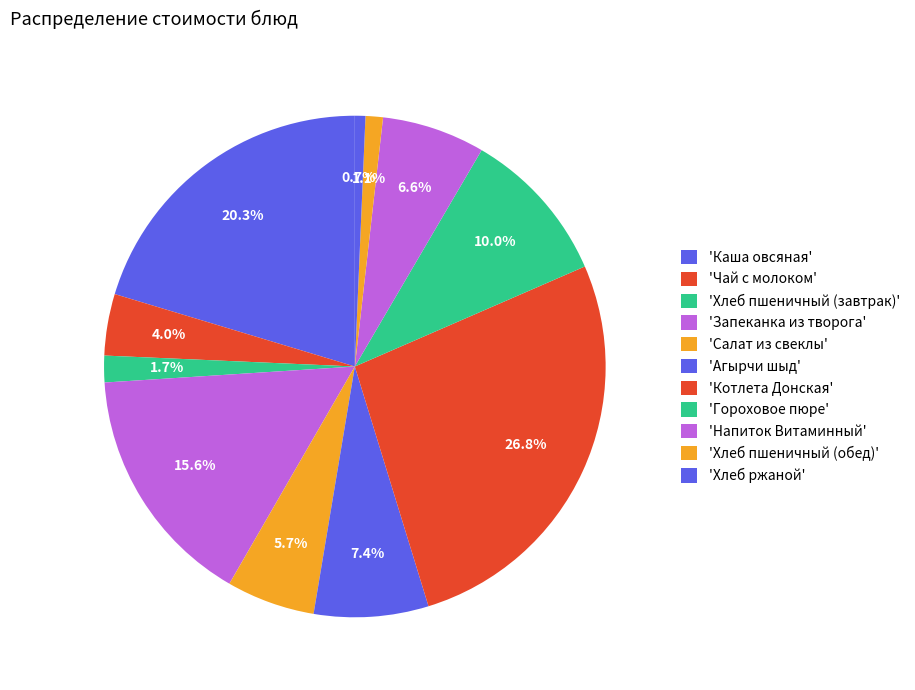

To the nearest percent, what is the difference between the largest and smallest slice percentages?

26%